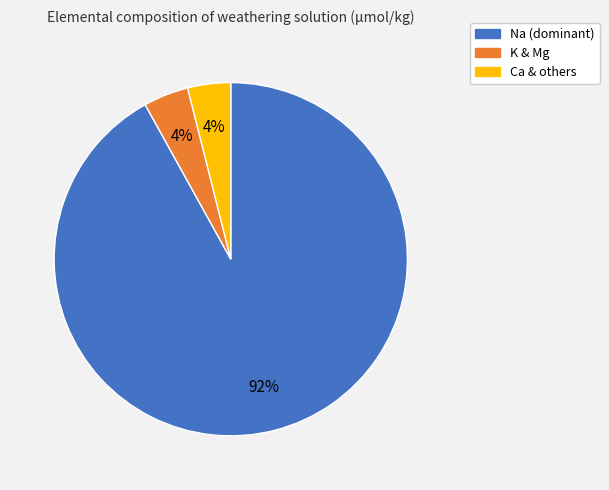

Does any single category account for the majority?

Yes